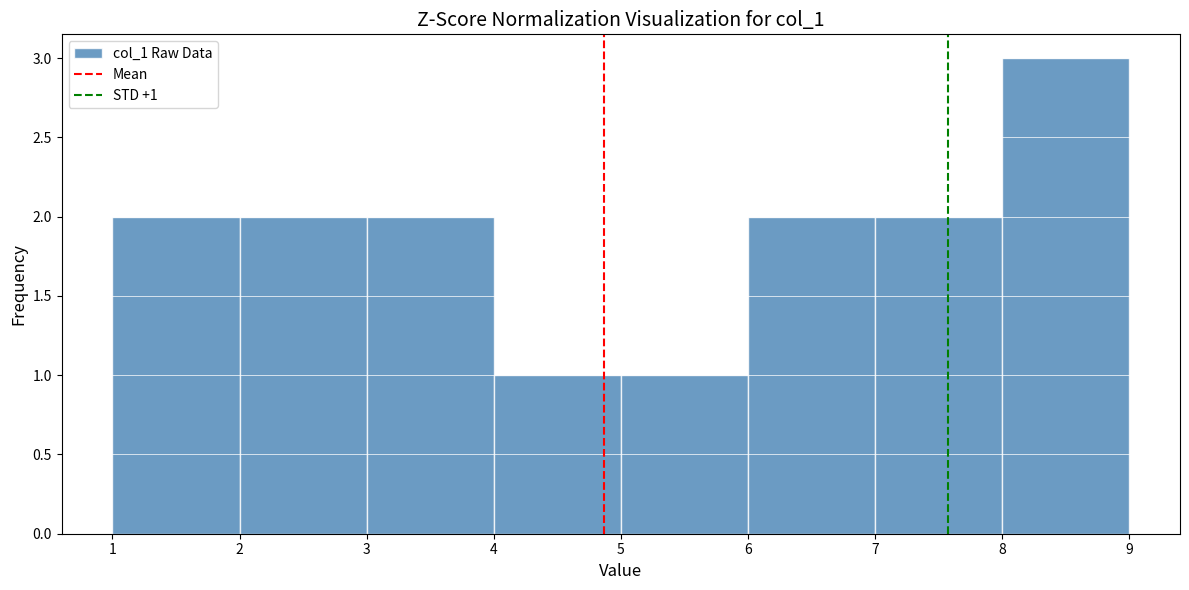

Which range on the x-axis has the tallest bar?

8 to 9